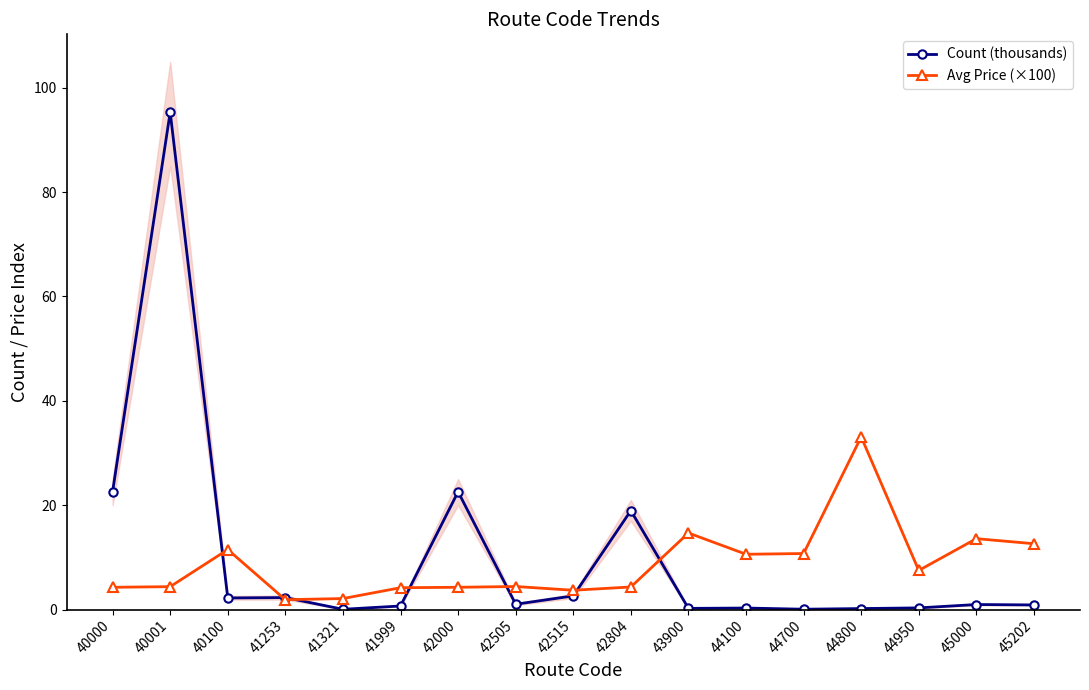

After their last crossing, which series has the higher values: Avg Price (×100) or Count (thousands)?

Avg Price (×100)